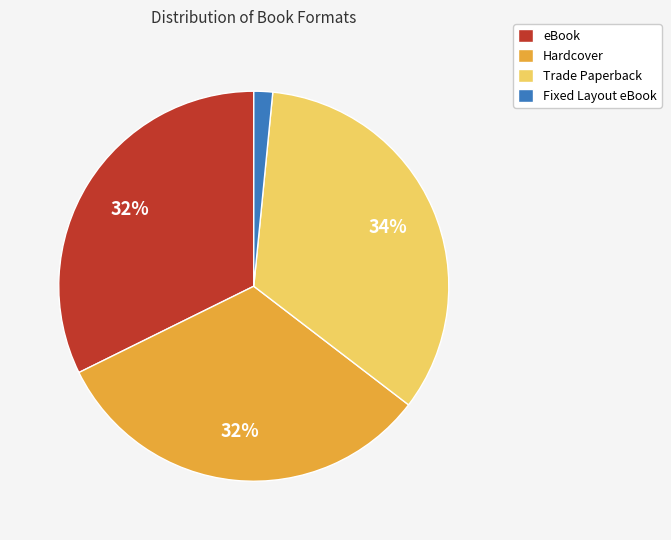

Combined, do eBook and Fixed Layout eBook account for over 50%?

No